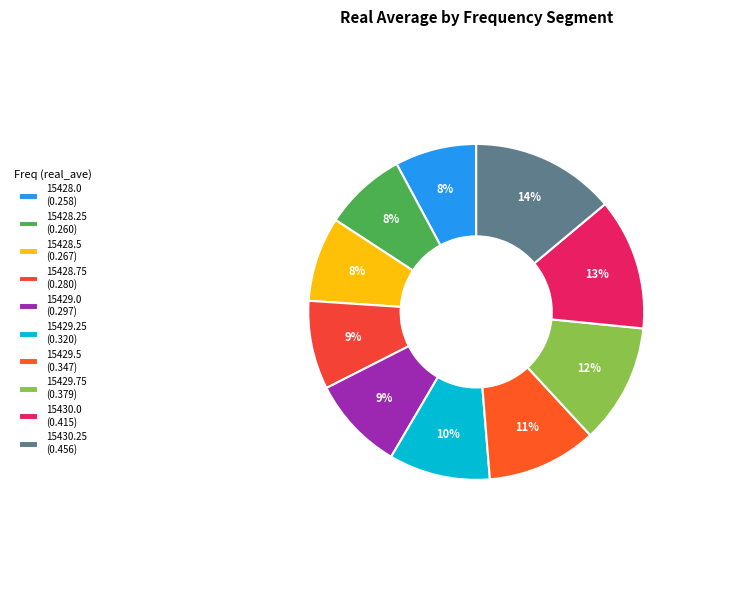

To the nearest percent, what is the combined percentage of 15429.75 and 15429.0?

21%